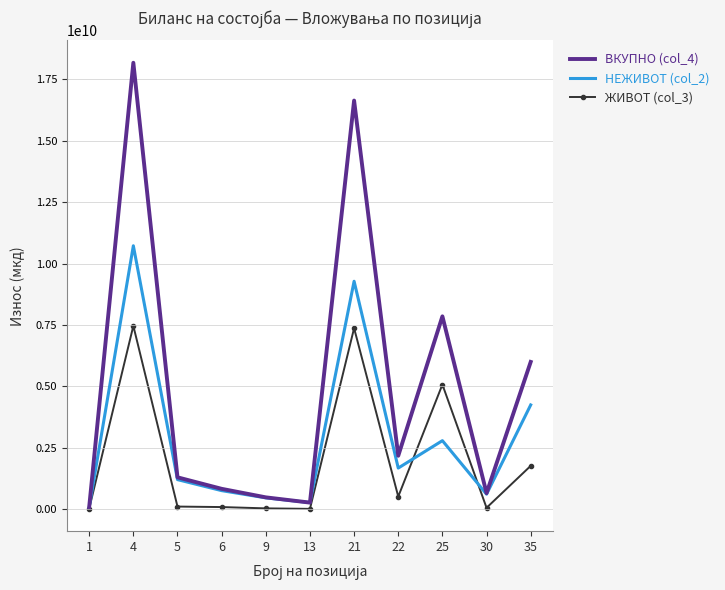

Which series has the largest total across all categories?

ВКУПНО (col_4)